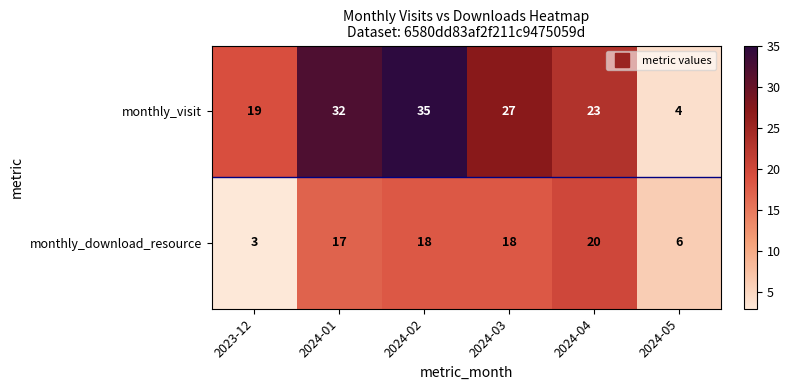

Count the number of categories in the chart.

6